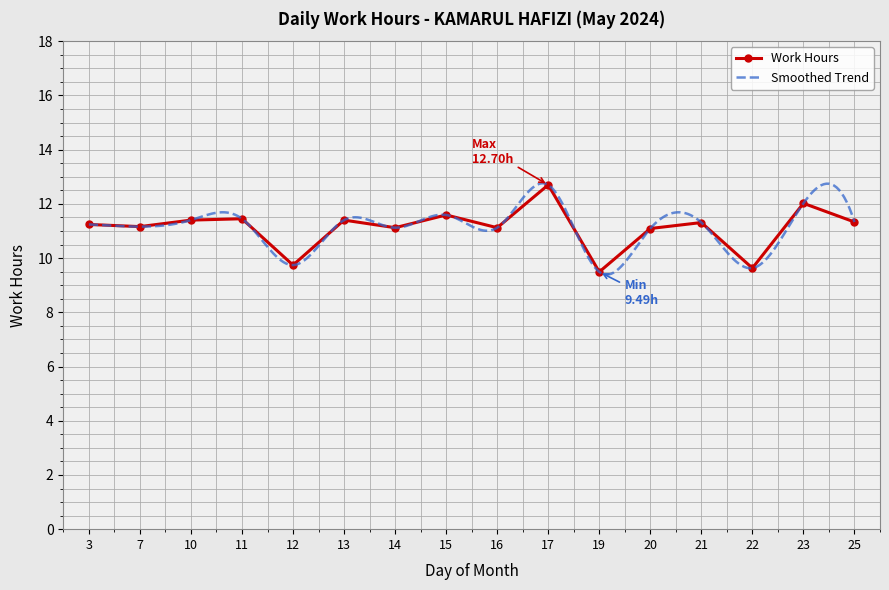

How many points are lower than both their immediate neighbors (excluding endpoints)?

6